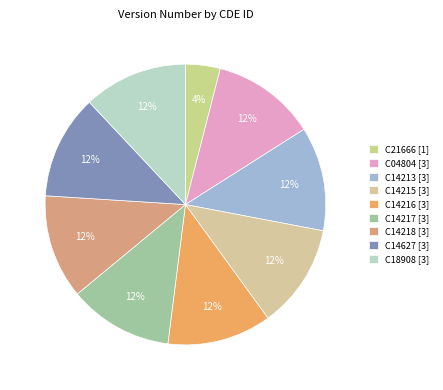

How many segments does this pie chart have?

9